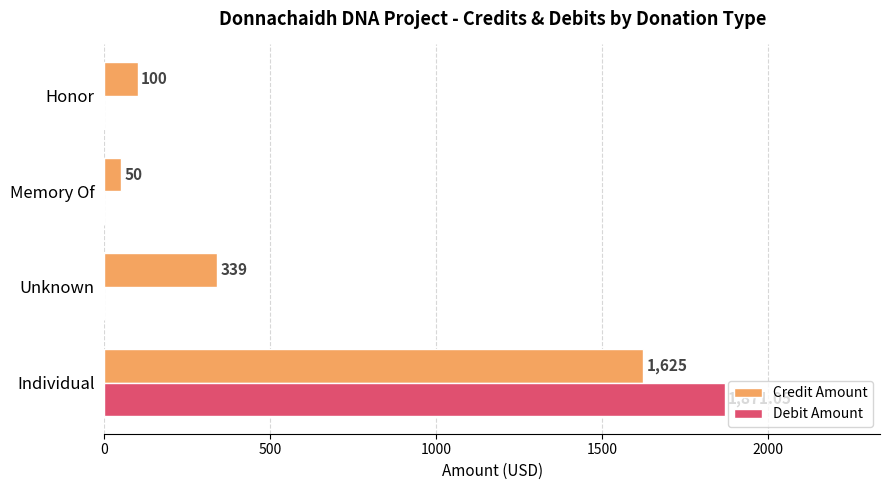

At which label is Credit Amount closest to 837?

Unknown